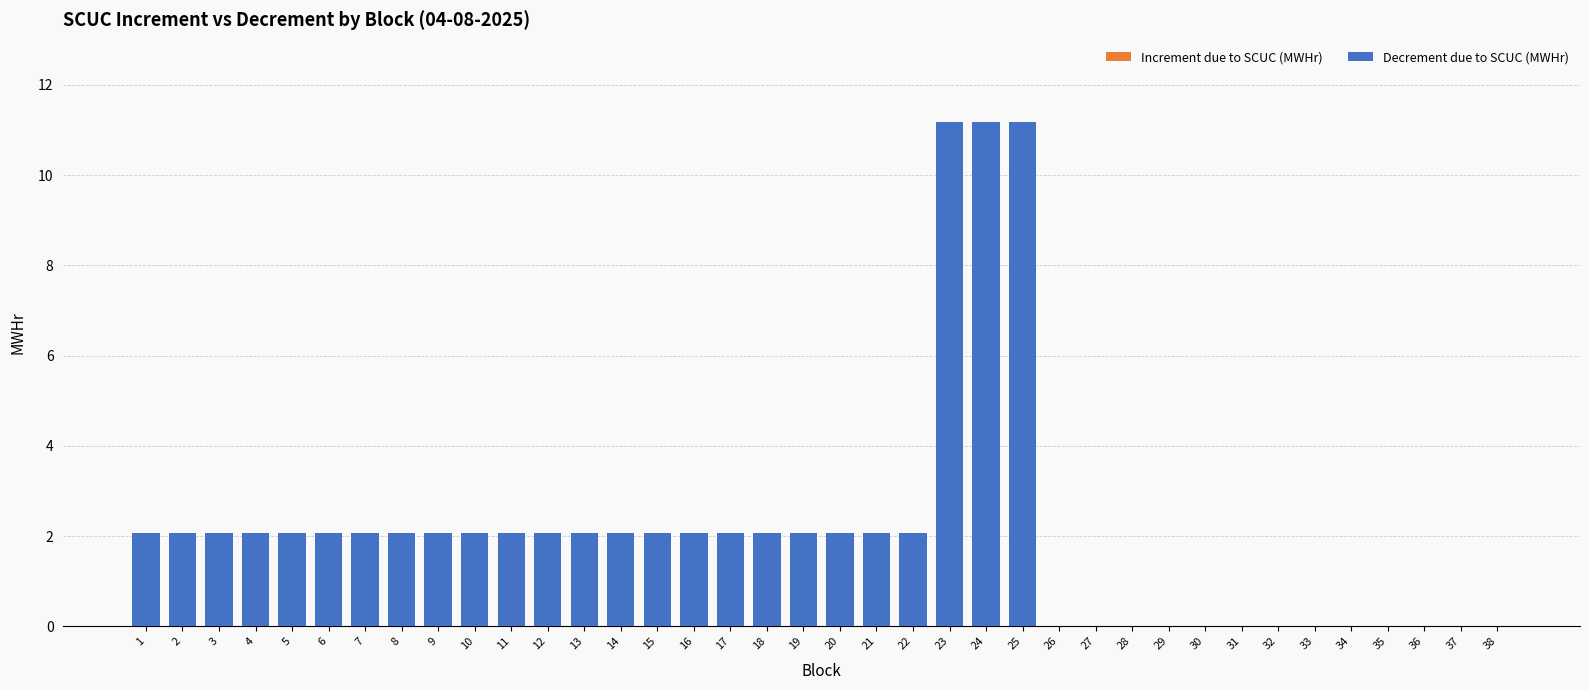

What is the ratio of the value at 10 to the value at 16?

1.0